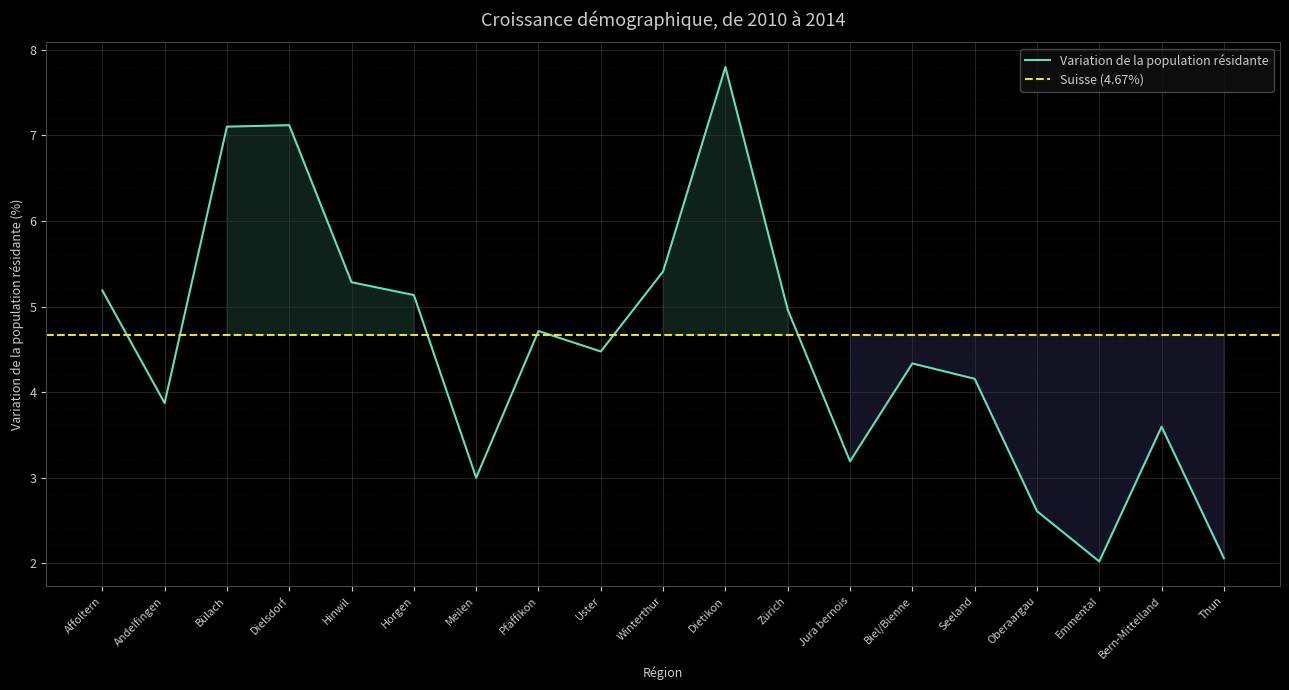

Read the value at Dietikon.

7.8